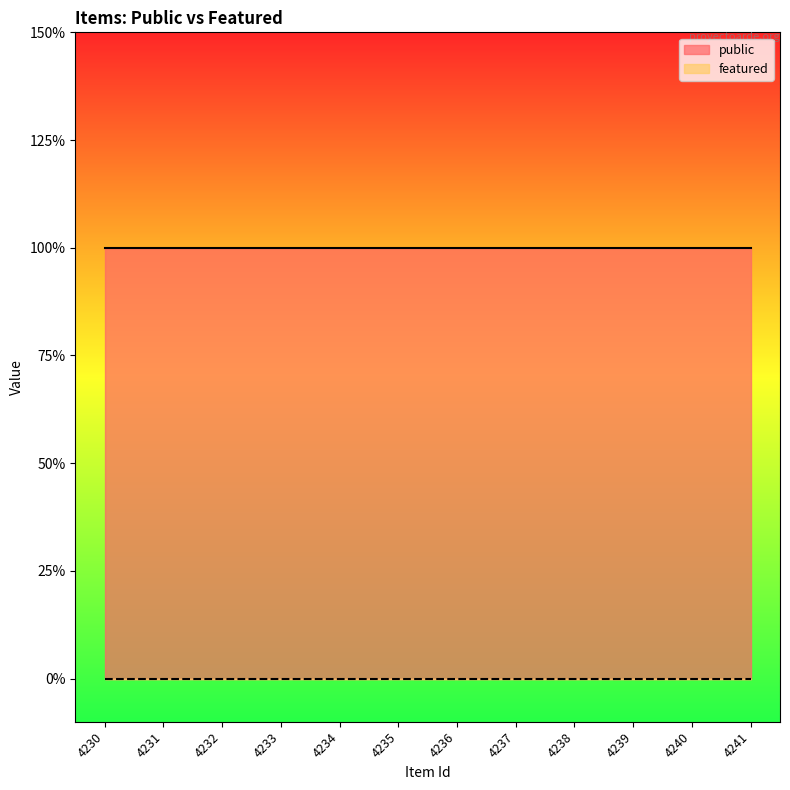

Rank the categories by public value from lowest to highest.

4230, 4231, 4232, 4233, 4234, 4235, 4236, 4237, 4238, 4239, 4240, 4241